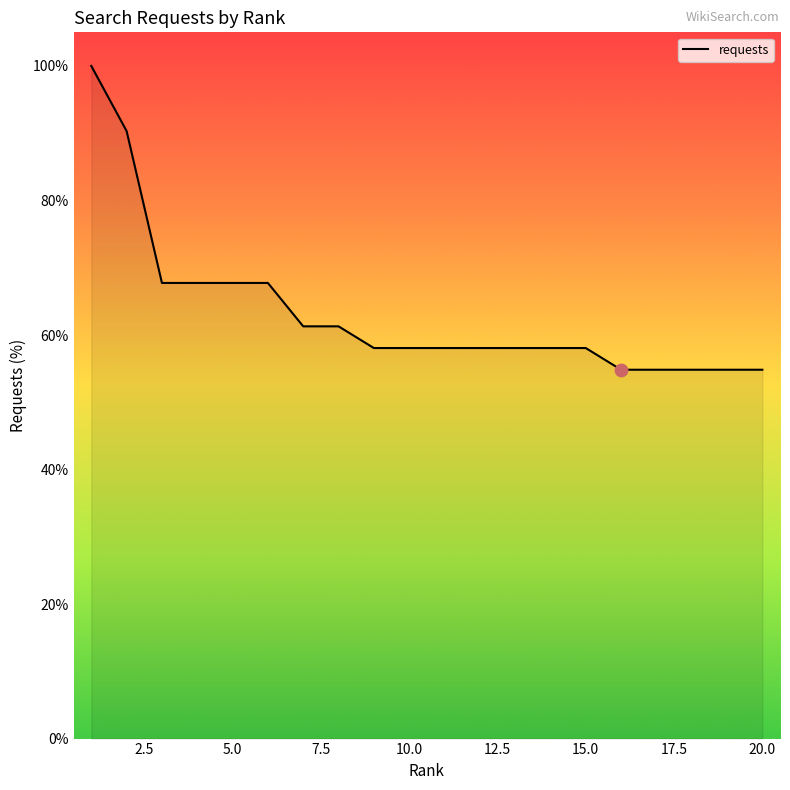

What is the greatest value displayed?

100.0